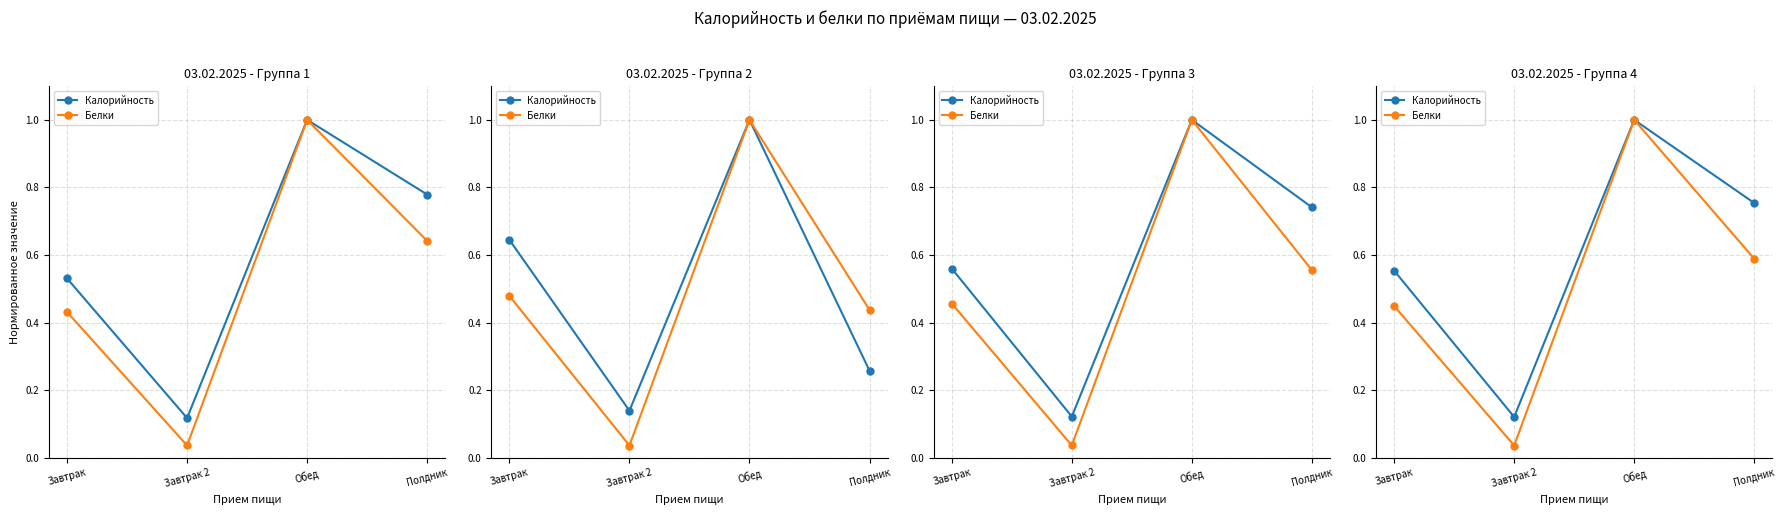

Does the chart display data point markers on the line(s)?

Yes